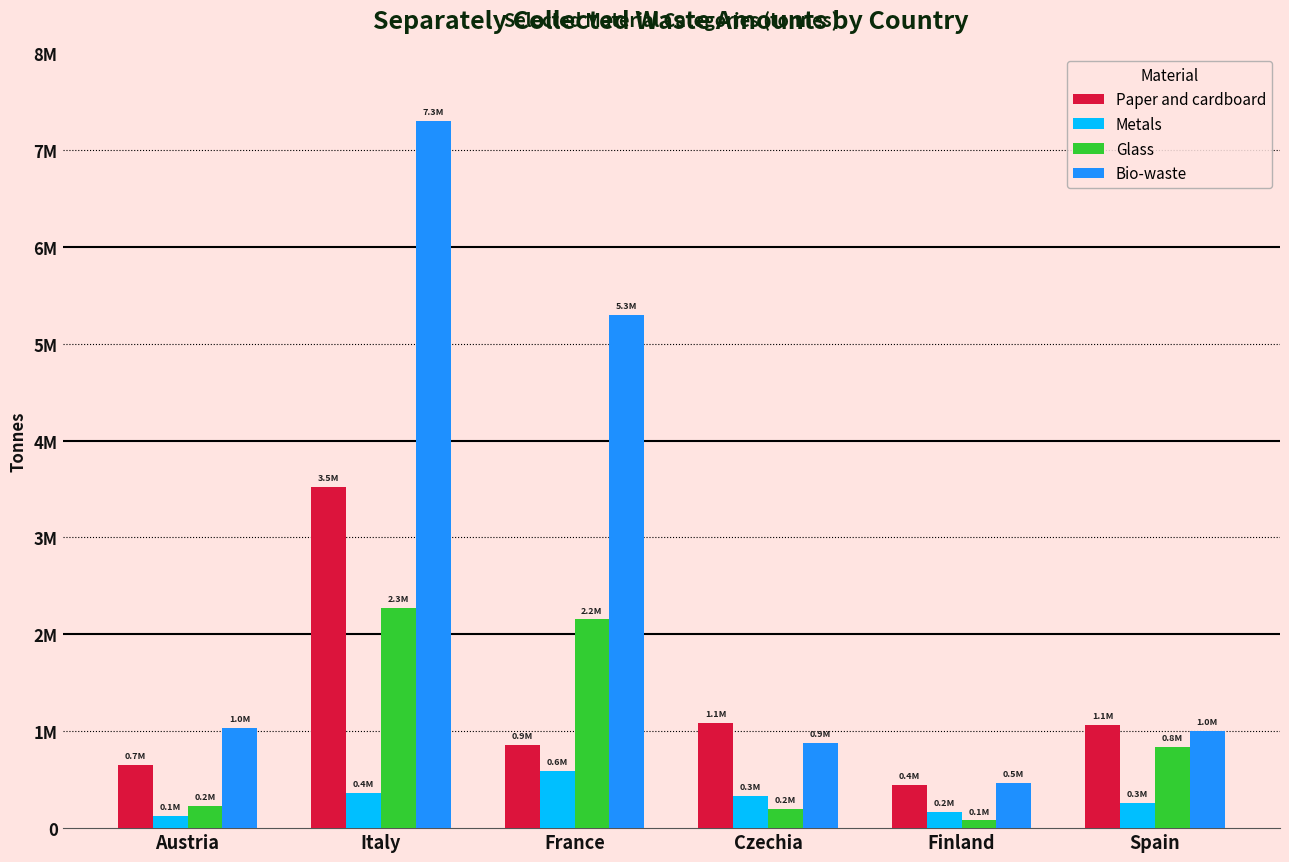

Are the bars grouped side by side (vs. stacked)?

Yes